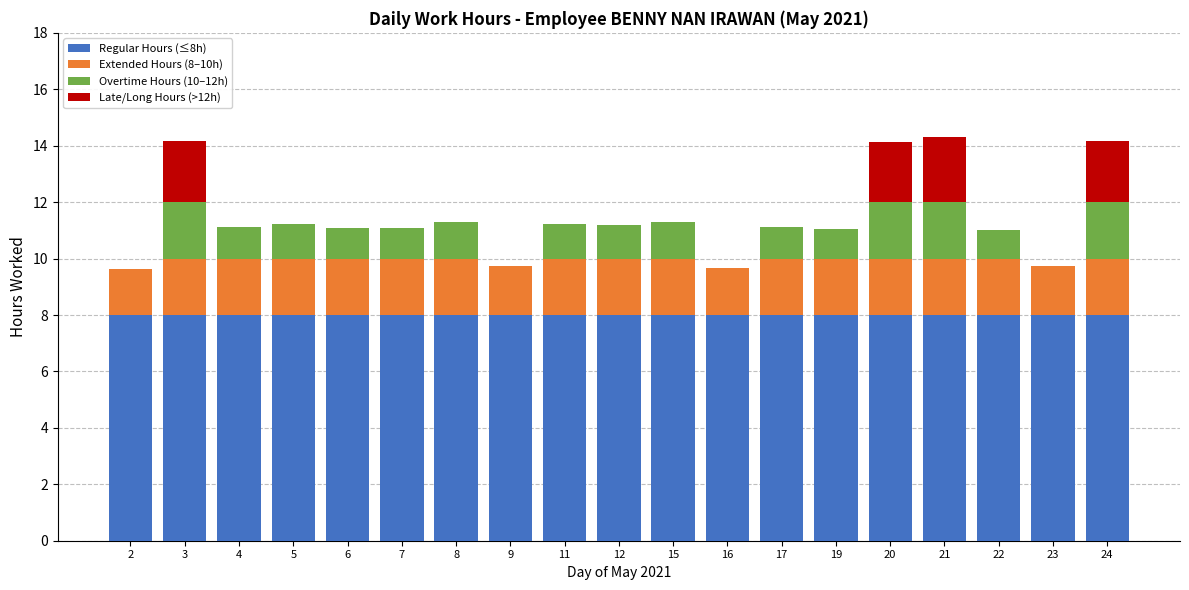

What is the total value across all series at 23?

9.7